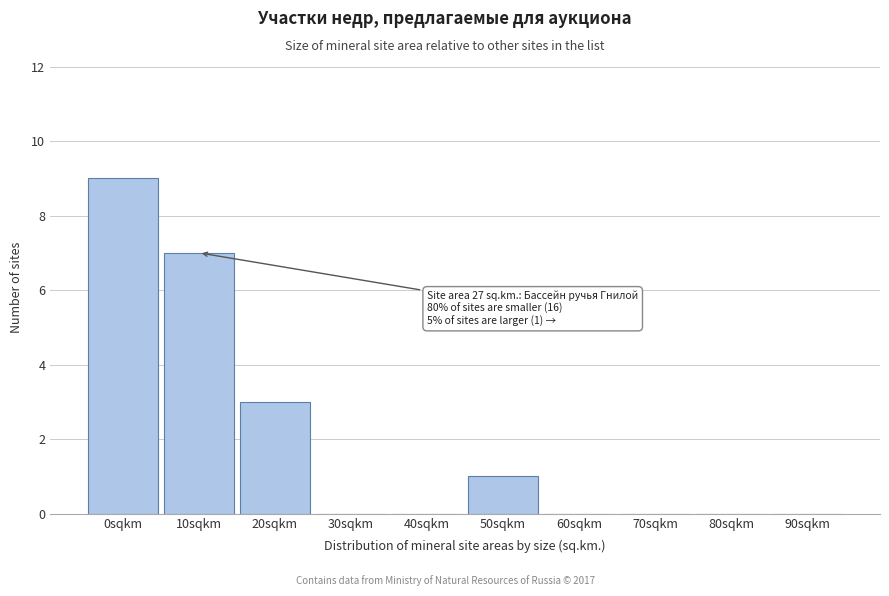

Reading left to right, what are all the values shown in this chart?

0sqkm=9	10sqkm=7	20sqkm=3	30sqkm=0	40sqkm=0	50sqkm=1	60sqkm=0	70sqkm=0	80sqkm=0	90sqkm=0